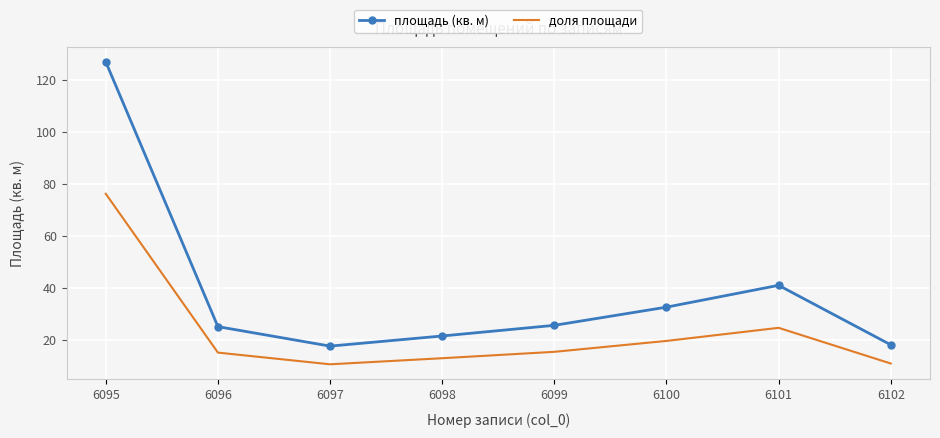

Is it true that площадь (кв. м) equals 22.0 at 6100?

False